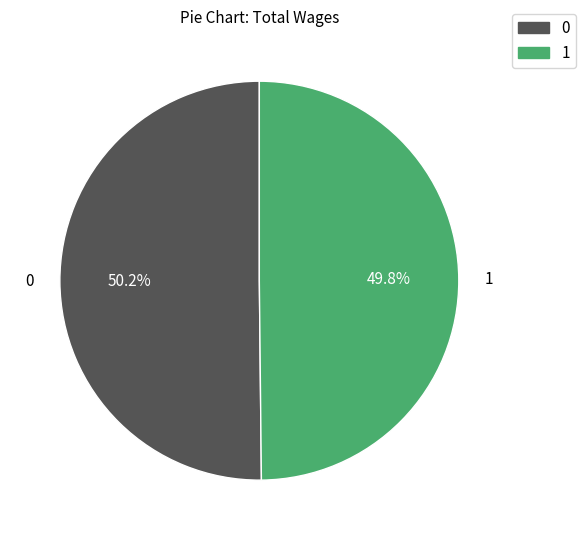

Is there any slice that represents more than half of the pie?

Yes